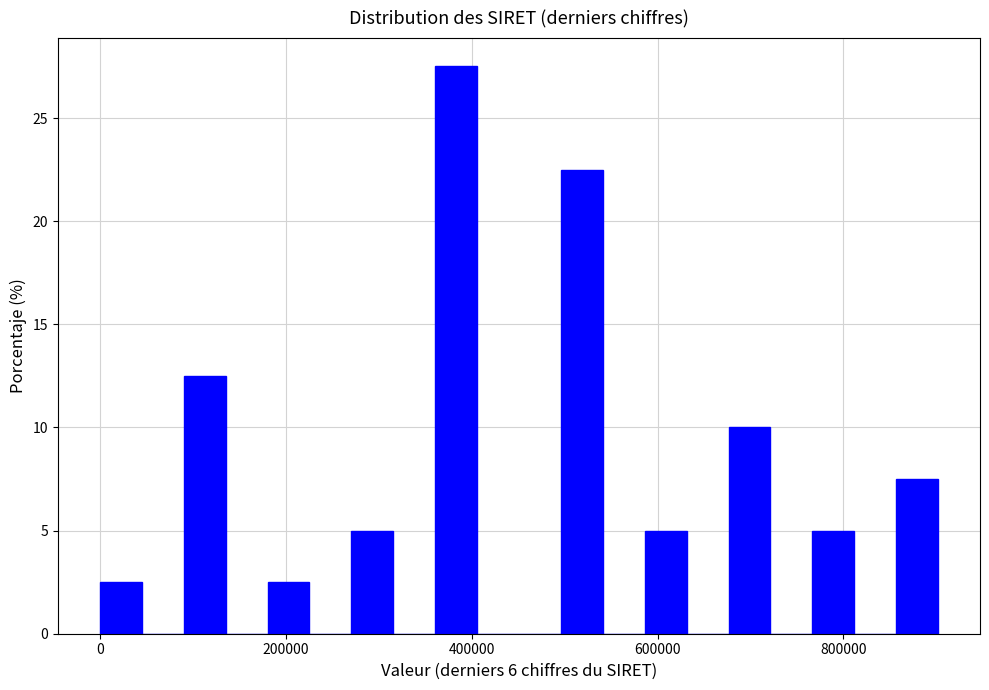

Around what value on the x-axis is the tallest bar? Give the approximate position of its centre, as read against the axis.

380000